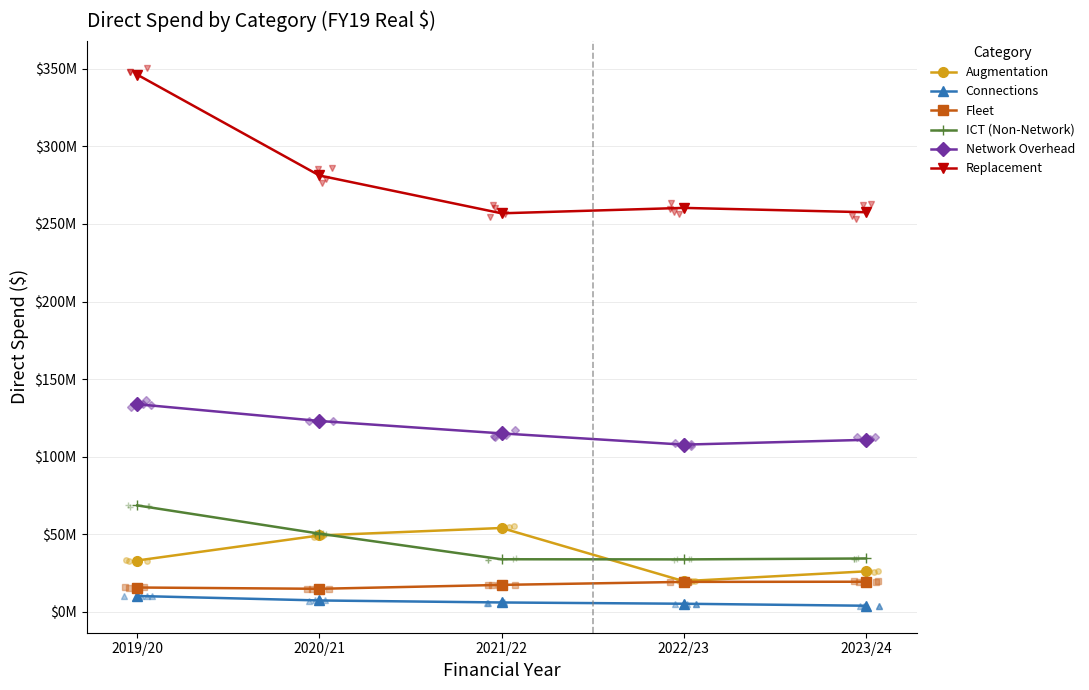

Is the value of Replacement at 2019/20 greater than the value of Connections at 2019/20?

Yes